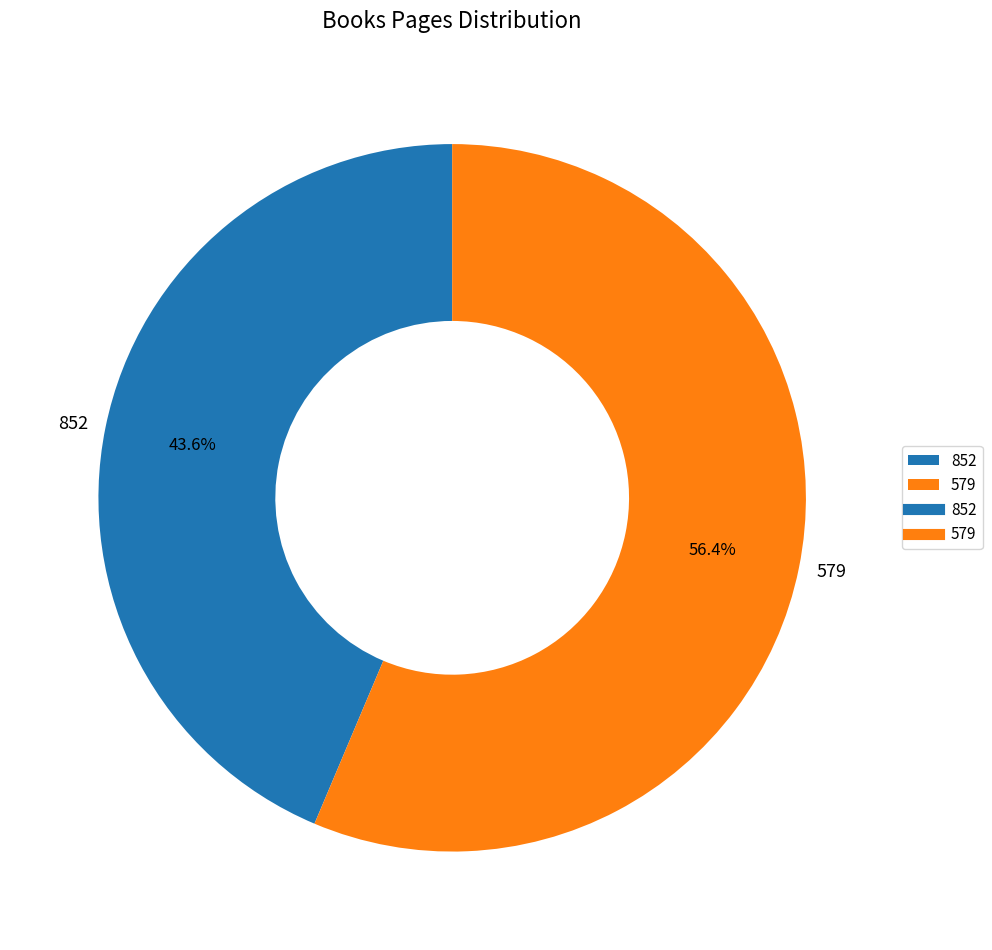

Which category has the biggest portion of the pie?

579